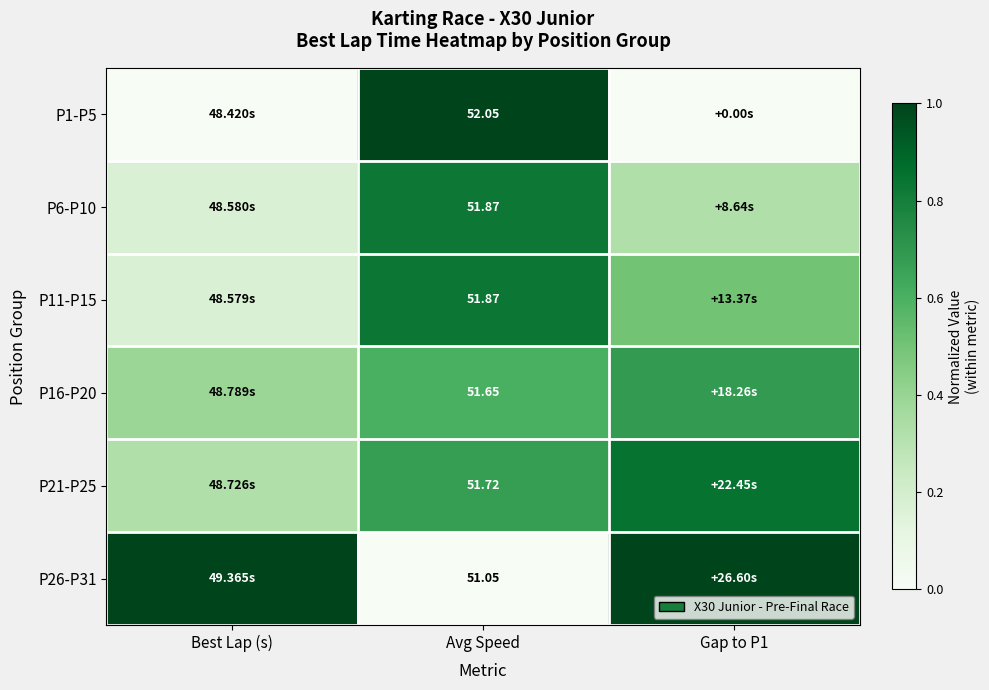

At which category does the chart reach its peak across all series?

Avg Speed